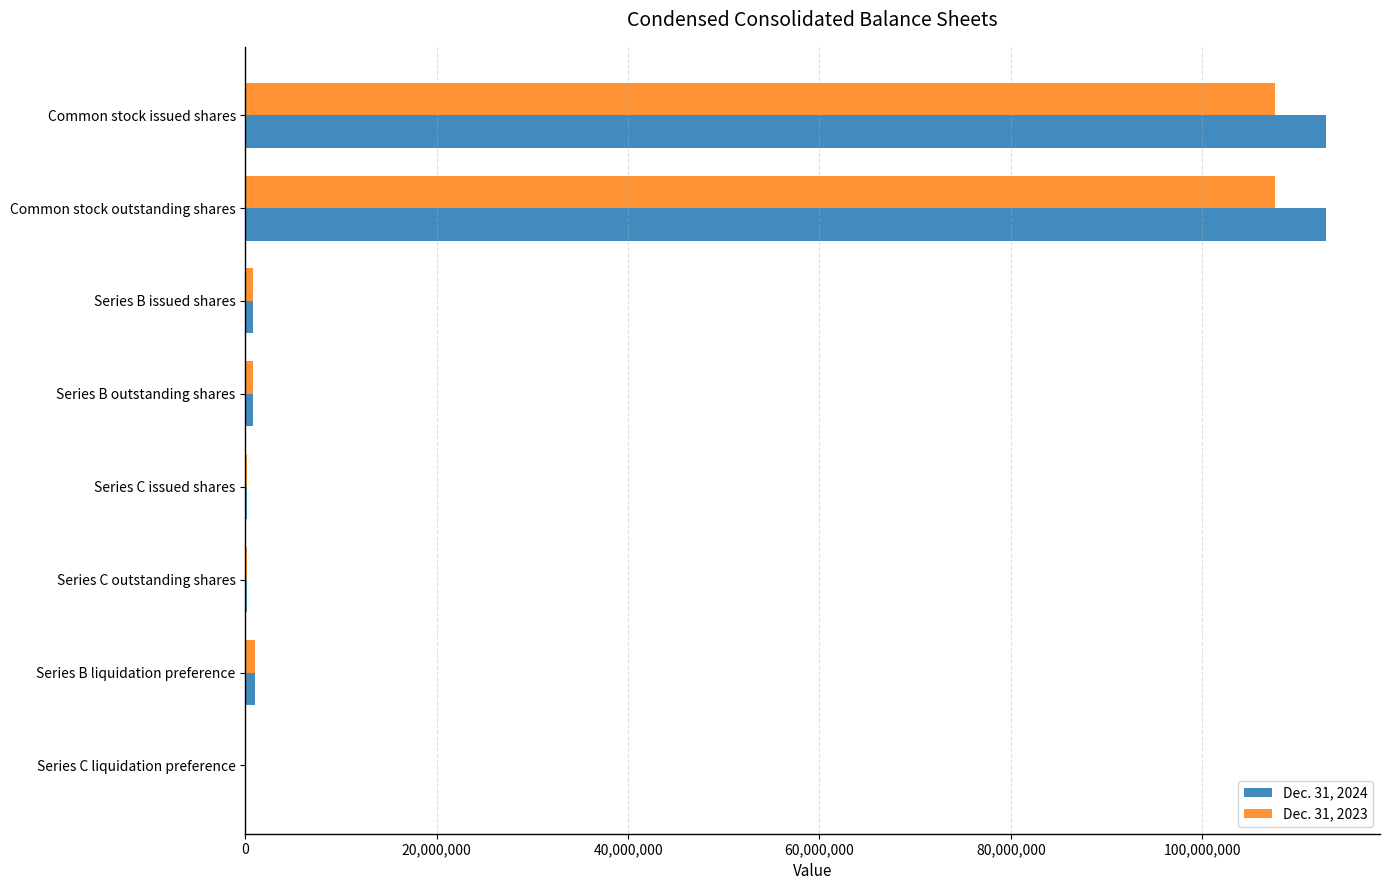

What is the greatest value displayed?

112951317